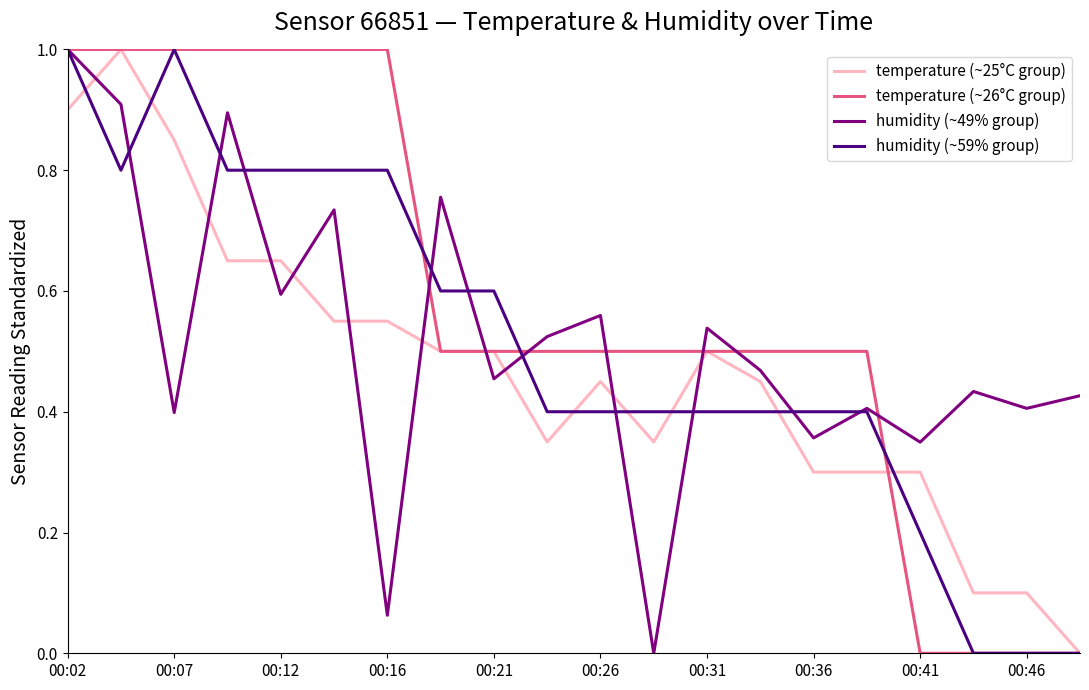

Does the chart have visible grid lines?

No